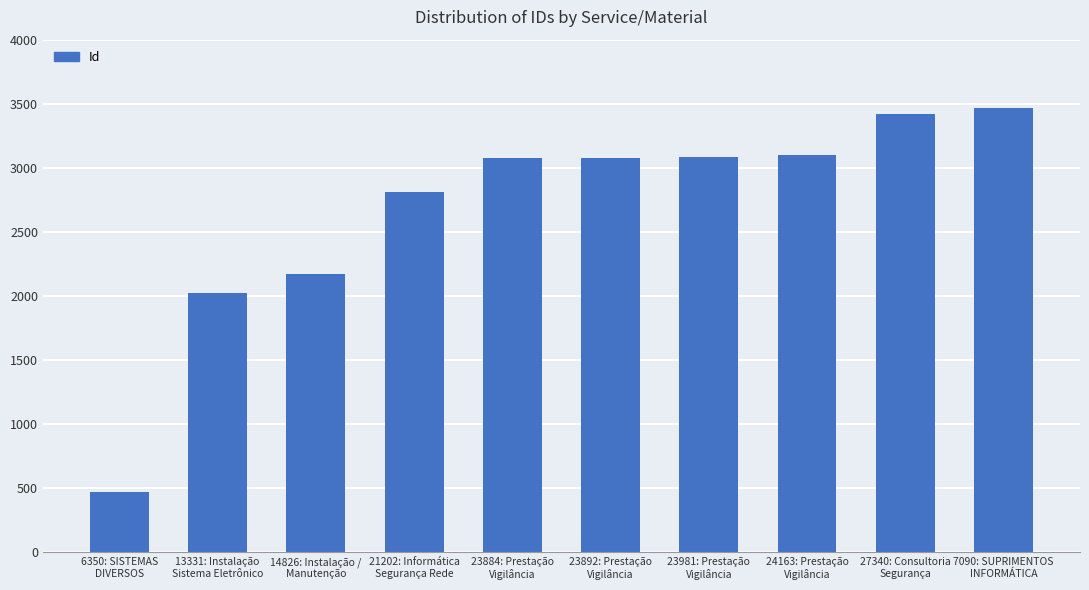

What is the label of the 7th bar from the left?

23981: Prestação
Vigilância